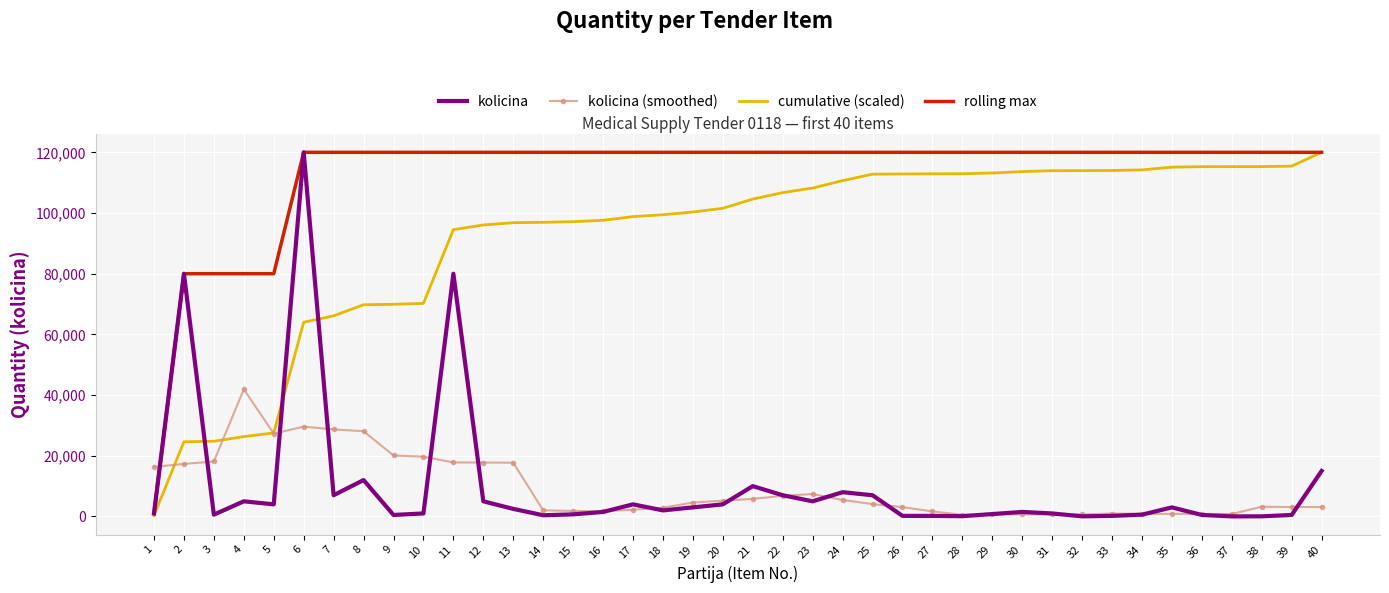

What is the difference between the highest and lowest values at 17?

117760.0